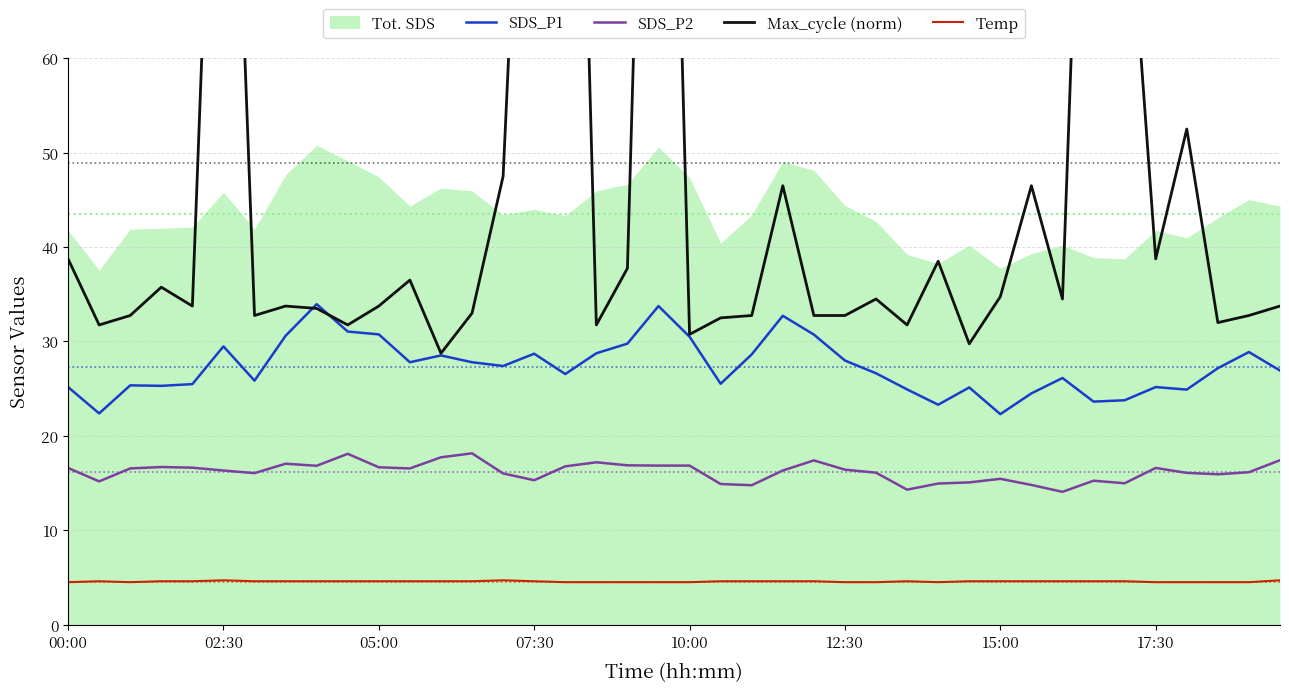

How many values in the Max_cycle (norm) series are below 33?

15